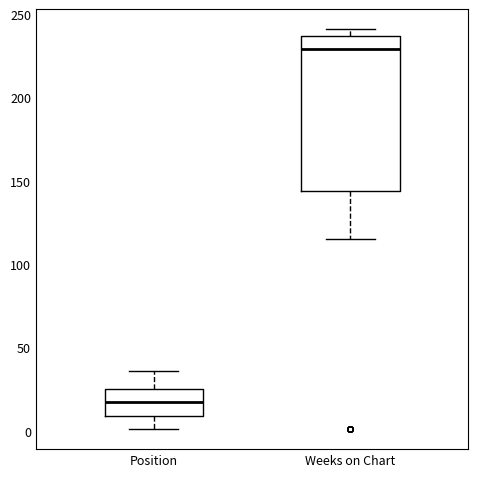

Which box has the highest median line?

Weeks on Chart